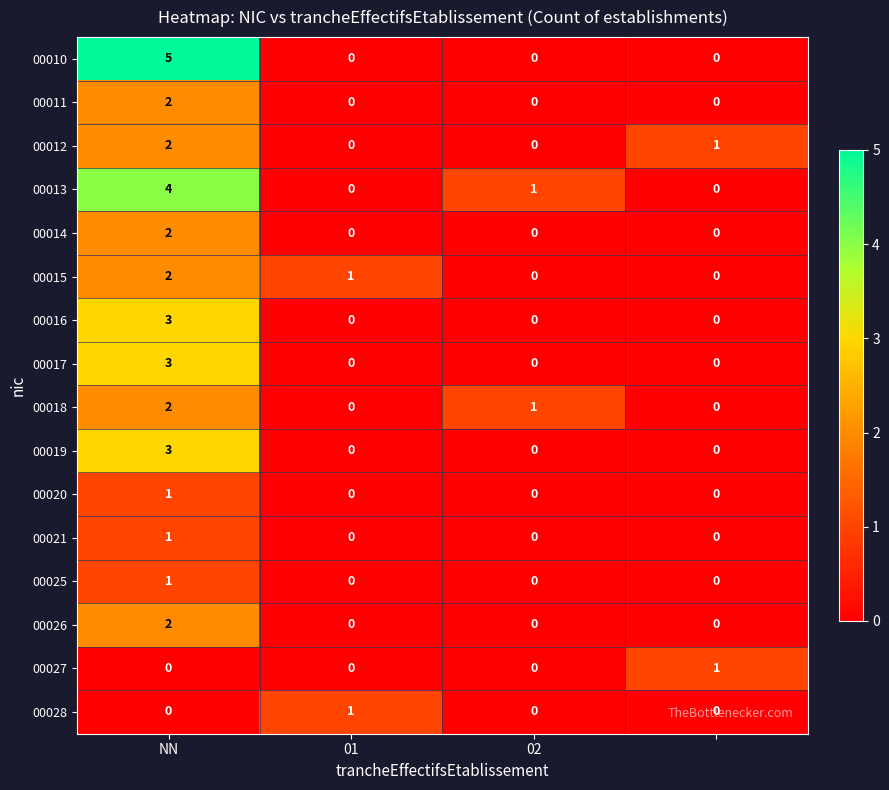

Which series has the widest spread of values?

00010